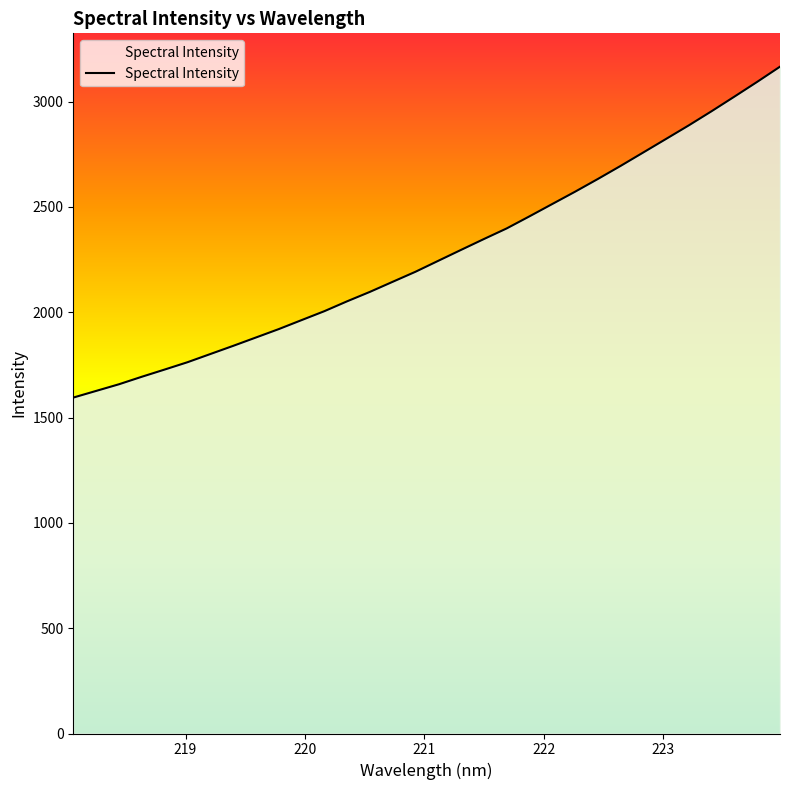

How many lines are shown in the chart?

1